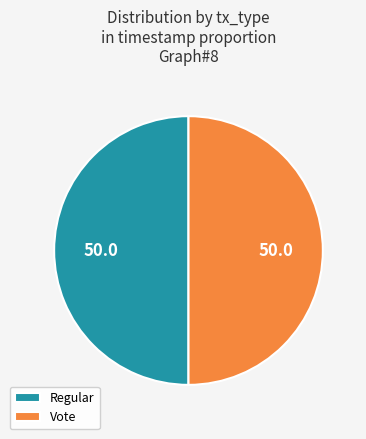

True or false: Vote accounts for 50% of the total.

True